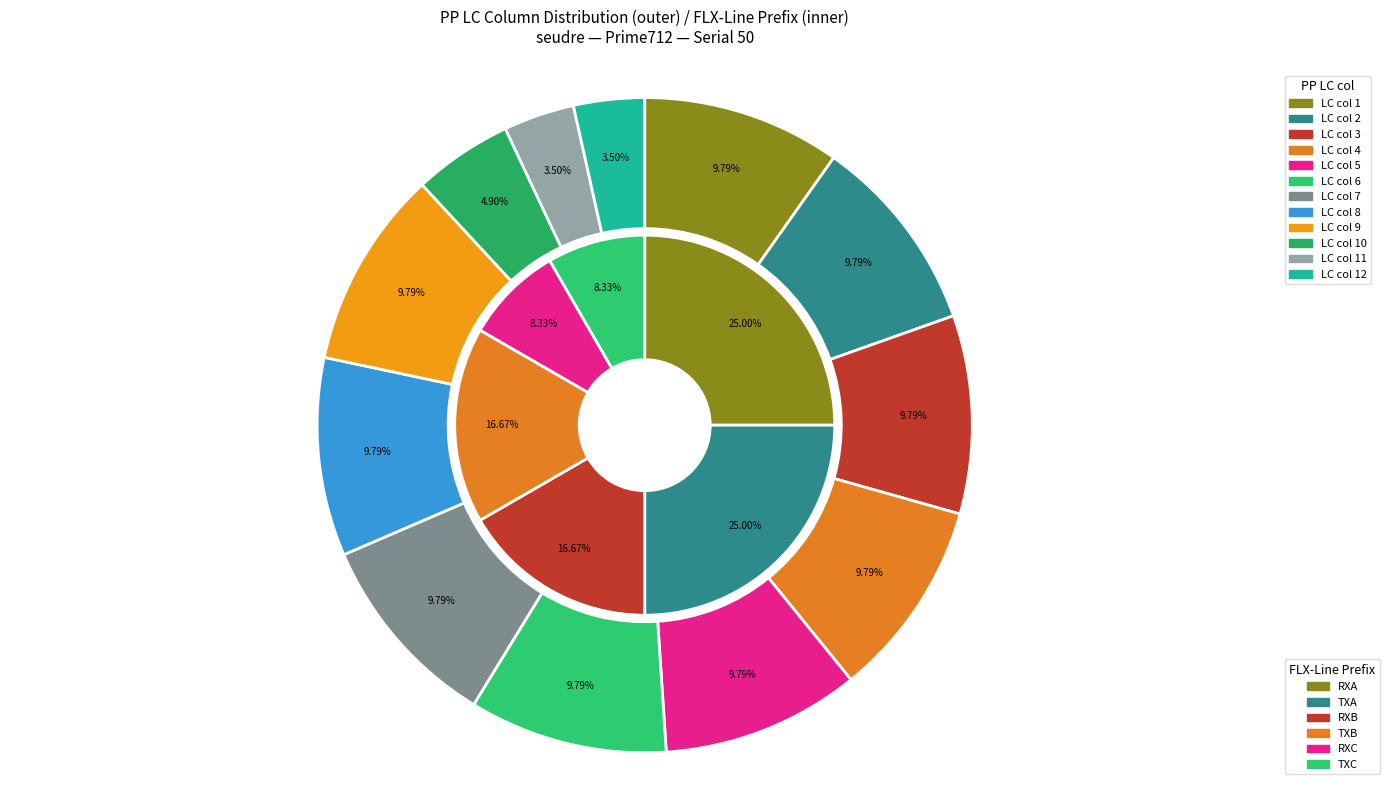

How many segments does this pie chart have?

12